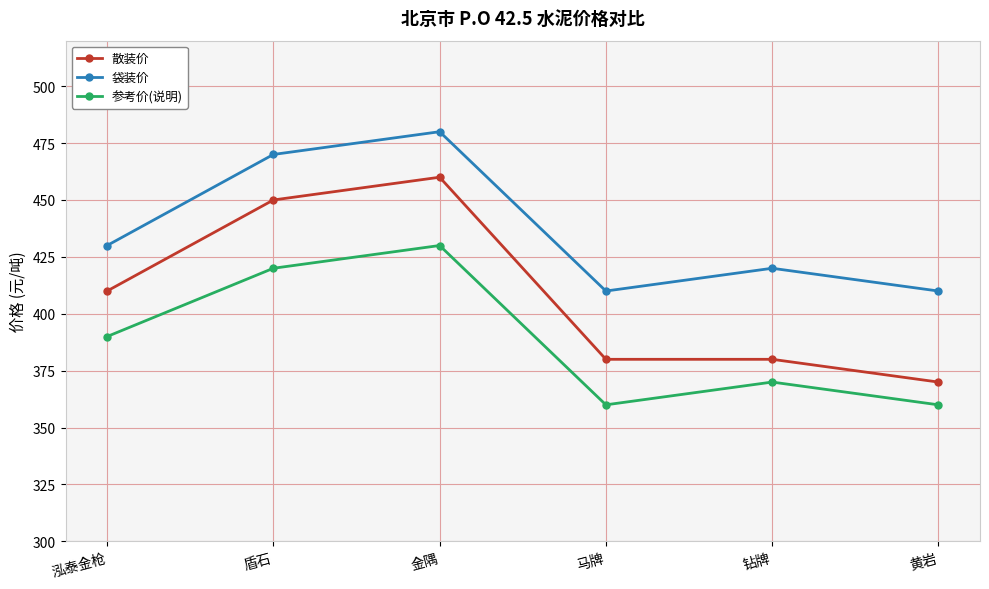

Reading left to right, list all the values displayed in this chart.

散装价: 泓泰金枪=410	盾石=450	金隅=460	马牌=380	钻牌=380	黄岩=370
袋装价: 泓泰金枪=430	盾石=470	金隅=480	马牌=410	钻牌=420	黄岩=410
参考价(说明): 泓泰金枪=390	盾石=420	金隅=430	马牌=360	钻牌=370	黄岩=360